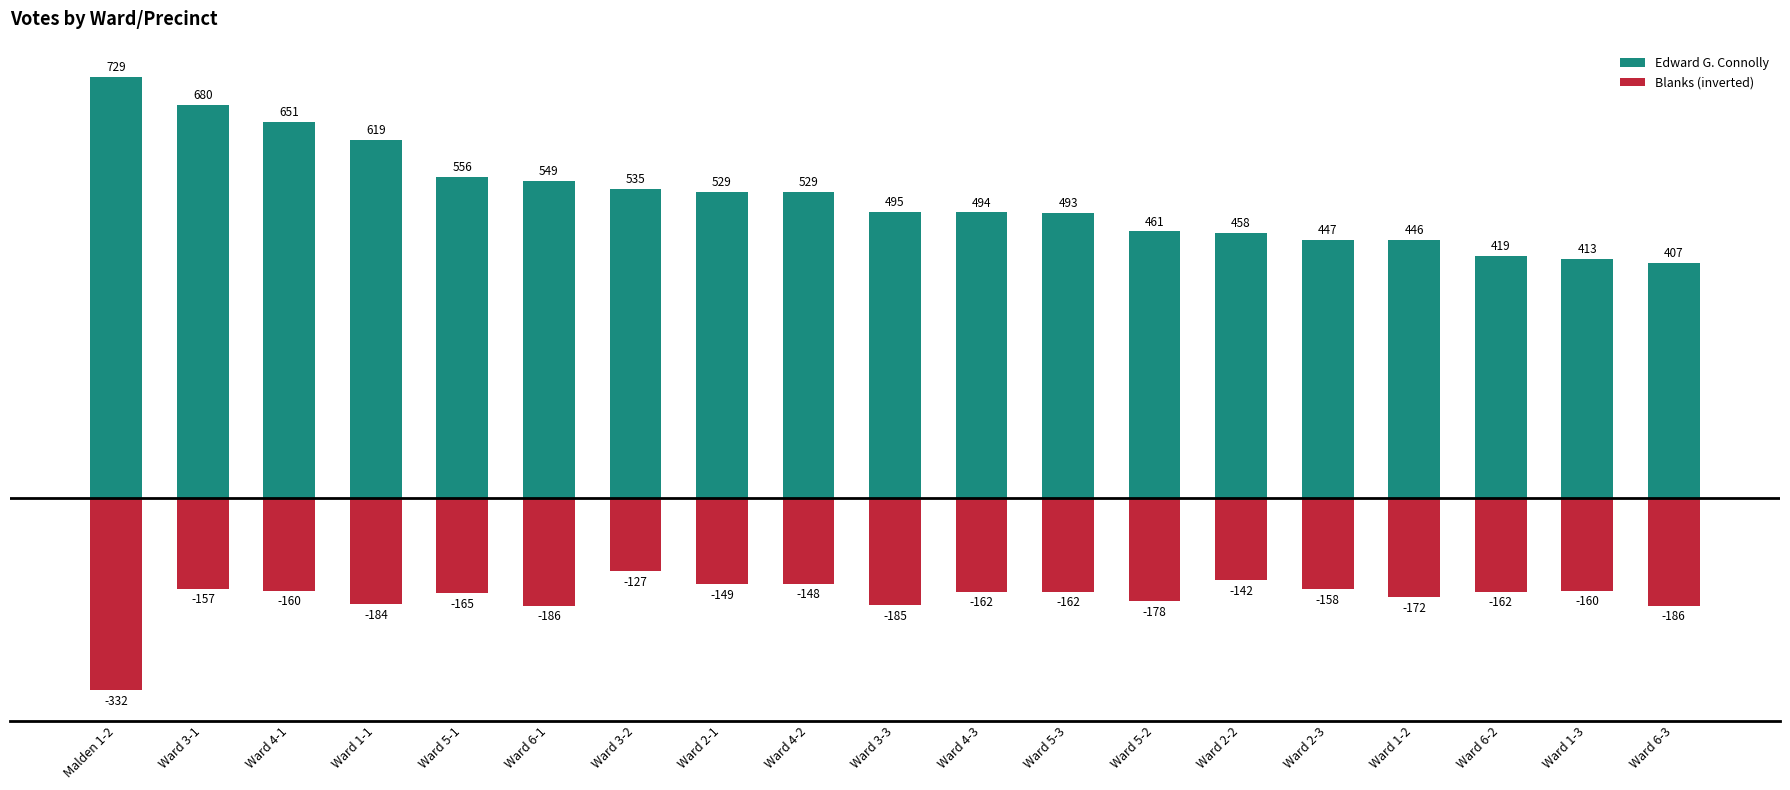

List the series in order of their overall mean, lowest first.

Blanks (inverted), Edward G. Connolly